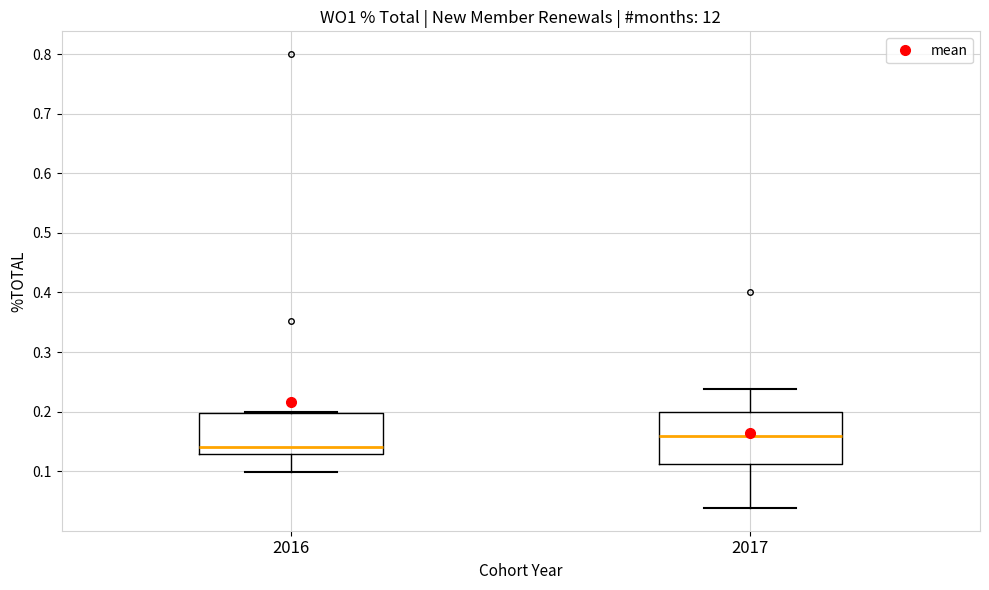

Which box's median line is the highest?

2017